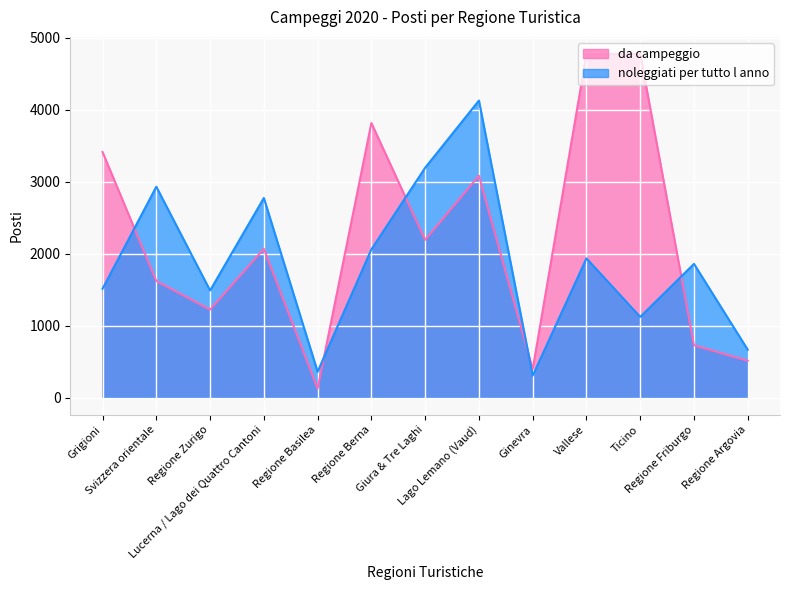

How many interior local peaks does the noleggiati per tutto l anno series have?

5